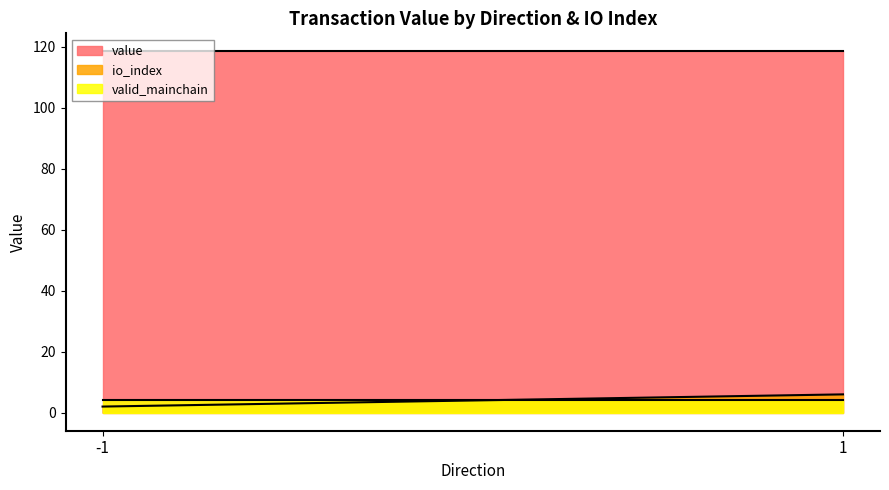

Which series has the widest spread of values?

io_index